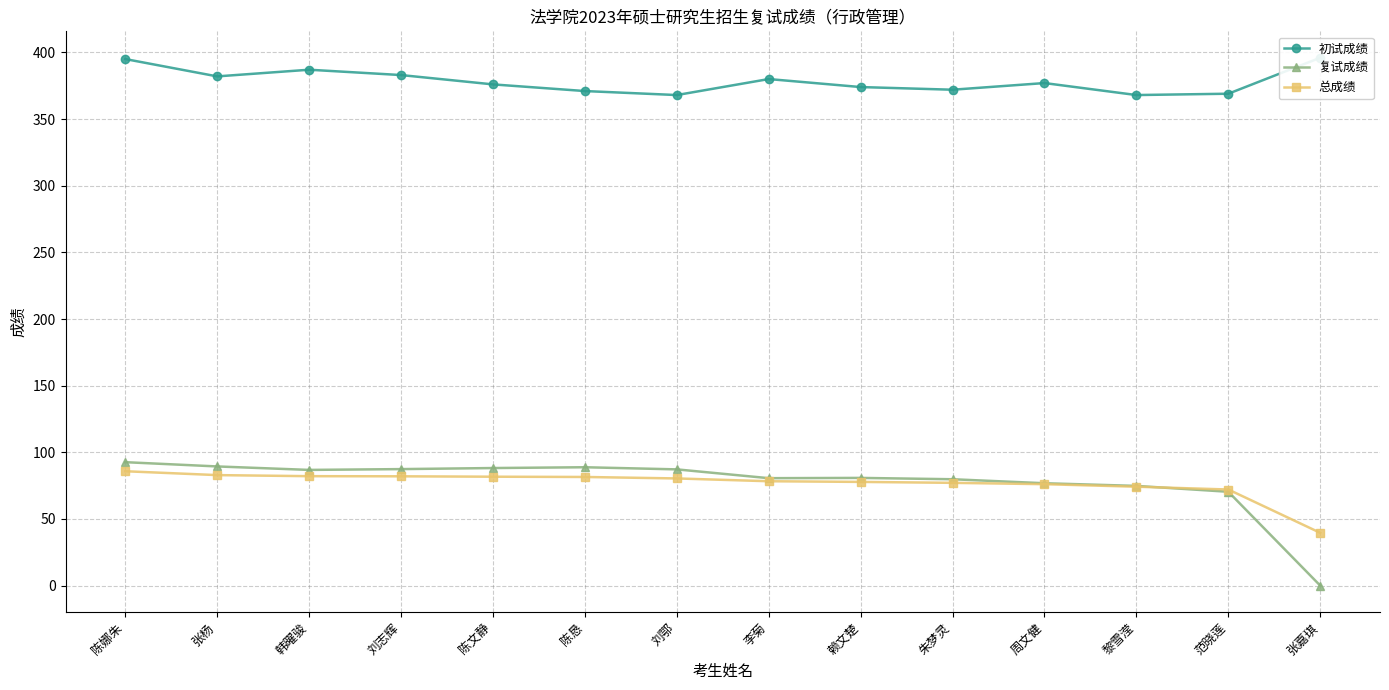

What is the sum of all 复试成绩 values?

1083.6